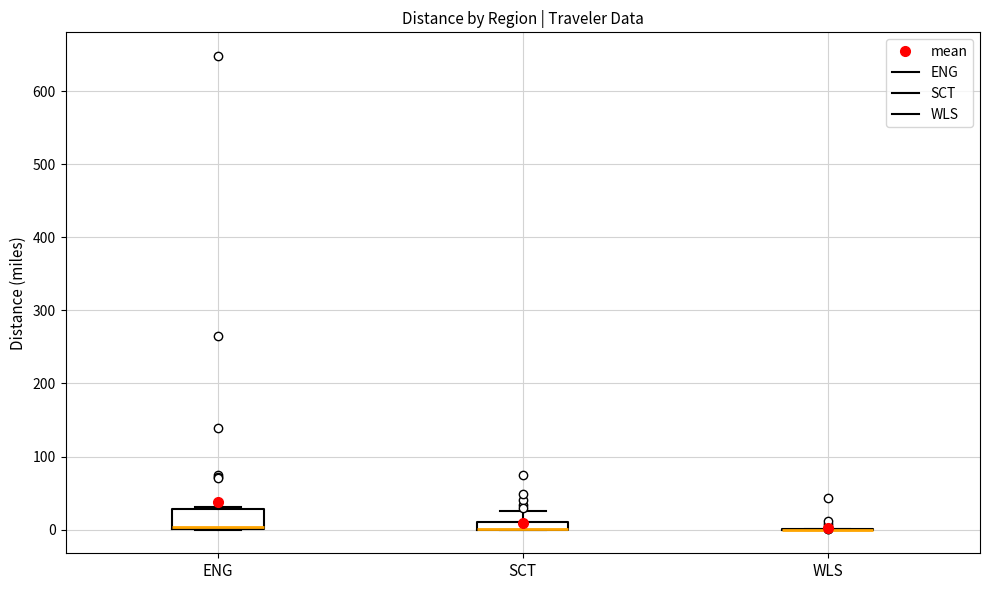

Comparing the boxes themselves (not the whiskers), which one is the tallest?

ENG